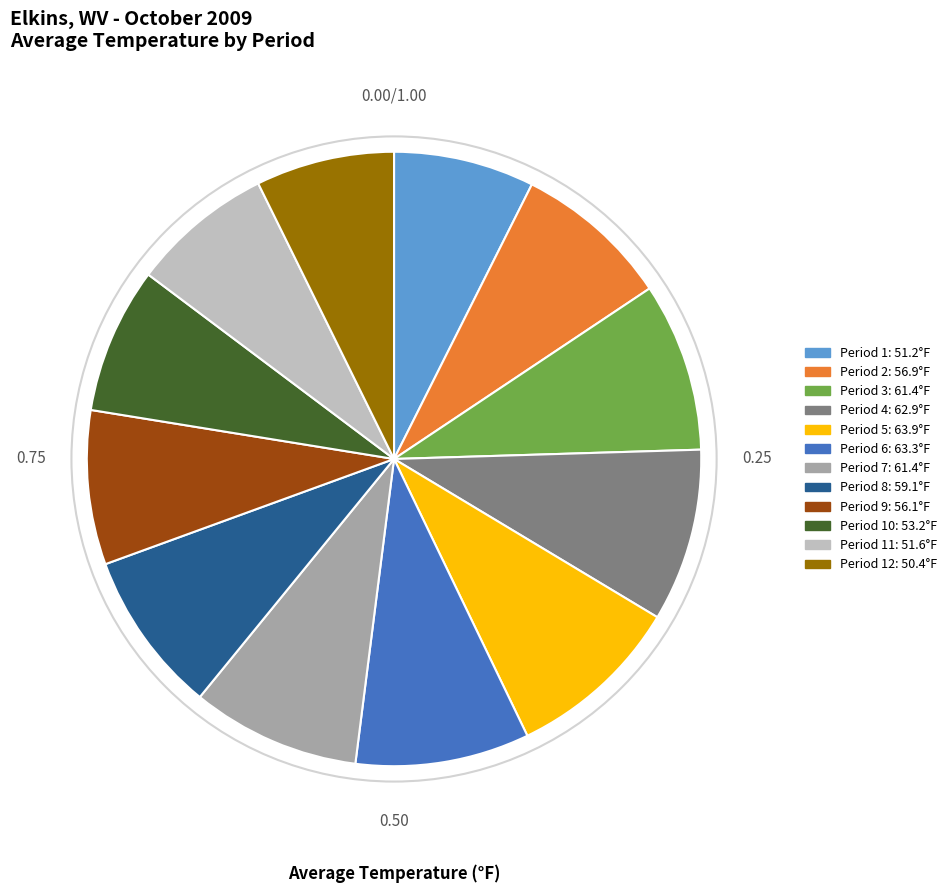

Does any single category account for the majority?

No